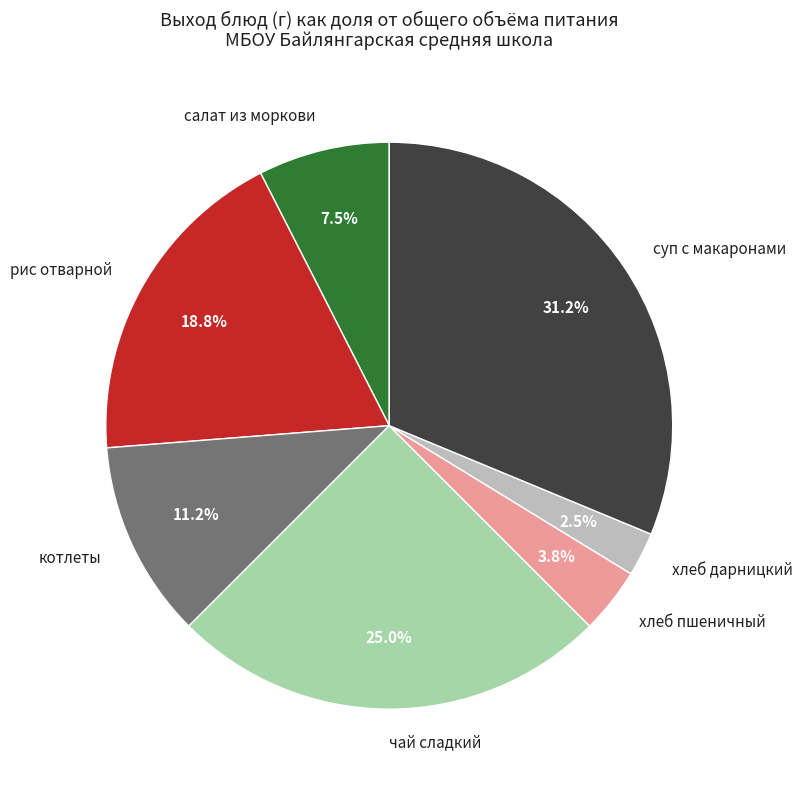

What is the ratio of the value at чай сладкий to the value at котлеты?

2.2